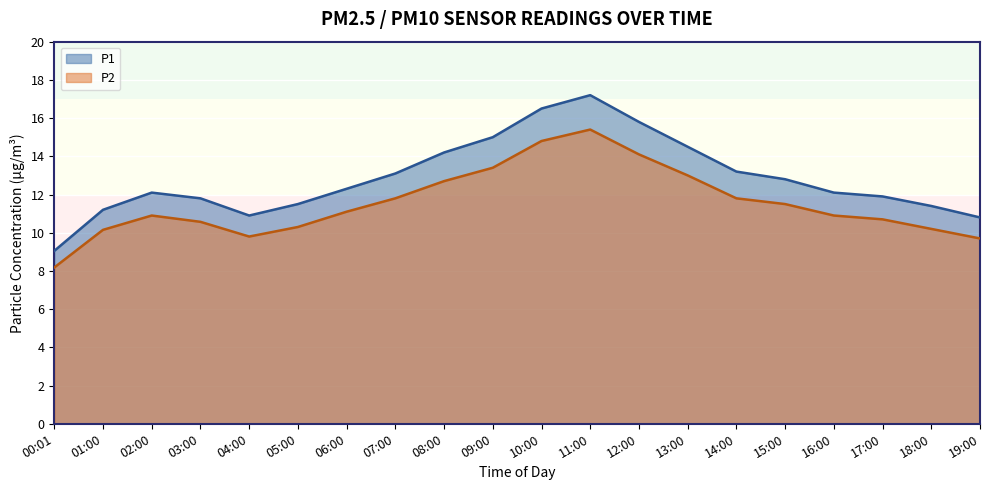

Which series has the widest spread of values?

P1